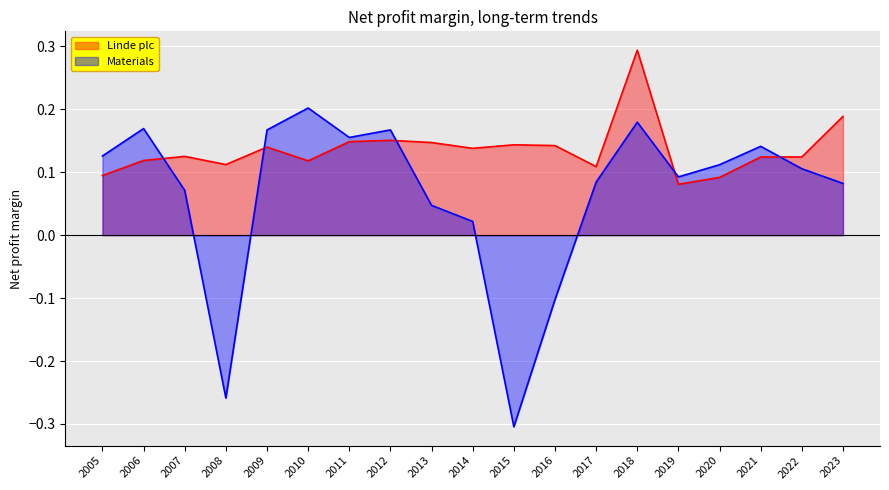

How many intersections are there between Linde plc and Materials?

5